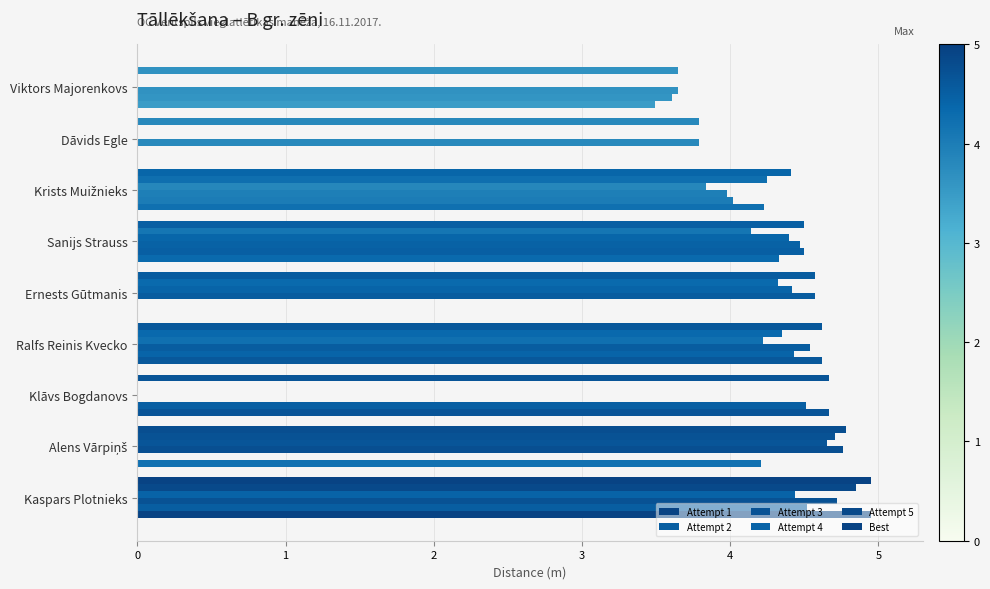

How many series are shown in this chart?

6